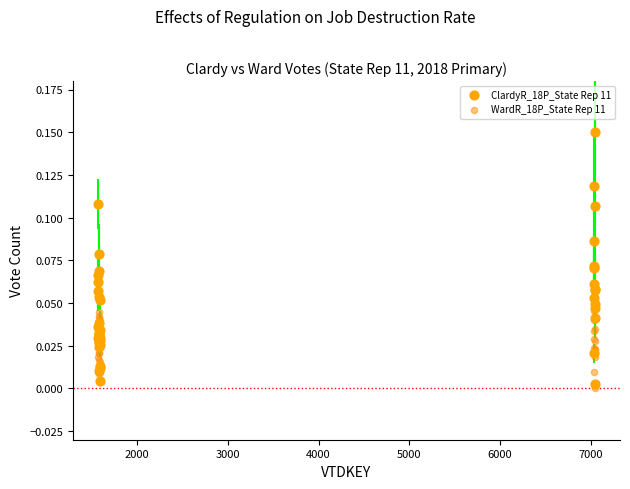

Which series has the largest Y range (max minus min)?

ClardyR_18P_State Rep 11